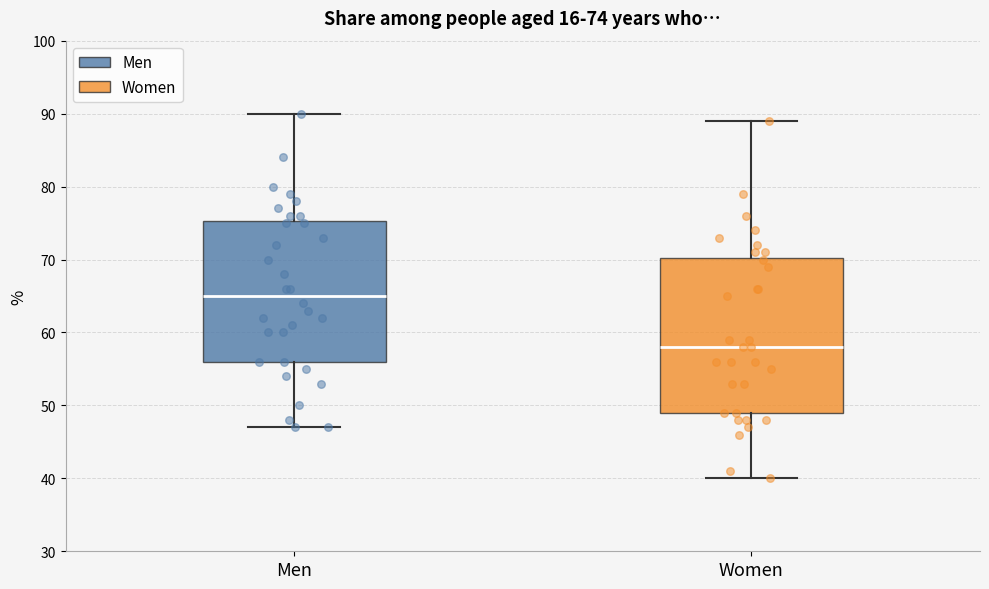

Which box's median line is the highest?

Men